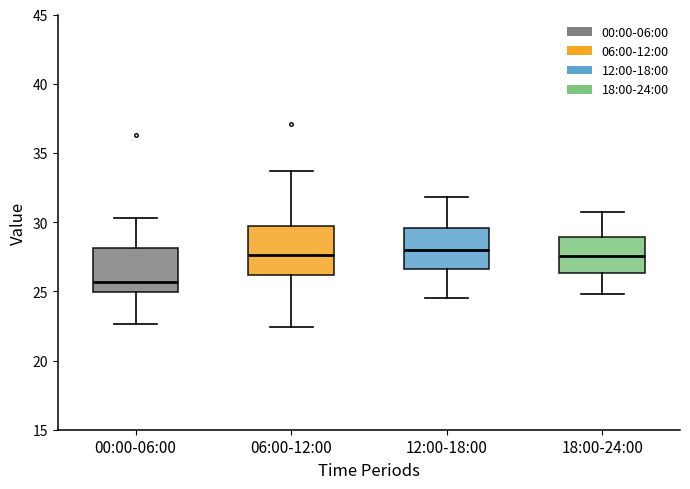

Reading left to right, read every box against the y-axis: the position of its median line, the range the box covers, and the ends of its whiskers. The values are not printed on the chart, so give them approximately, as read against the axis.

00:00-06:00: median 25.5, box 25.0 to 28.0, whiskers 22.5 to 30.5
06:00-12:00: median 27.5, box 26.0 to 29.5, whiskers 22.5 to 33.5
12:00-18:00: median 28.0, box 26.5 to 29.5, whiskers 24.5 to 32.0
18:00-24:00: median 27.5, box 26.5 to 29.0, whiskers 25.0 to 30.5